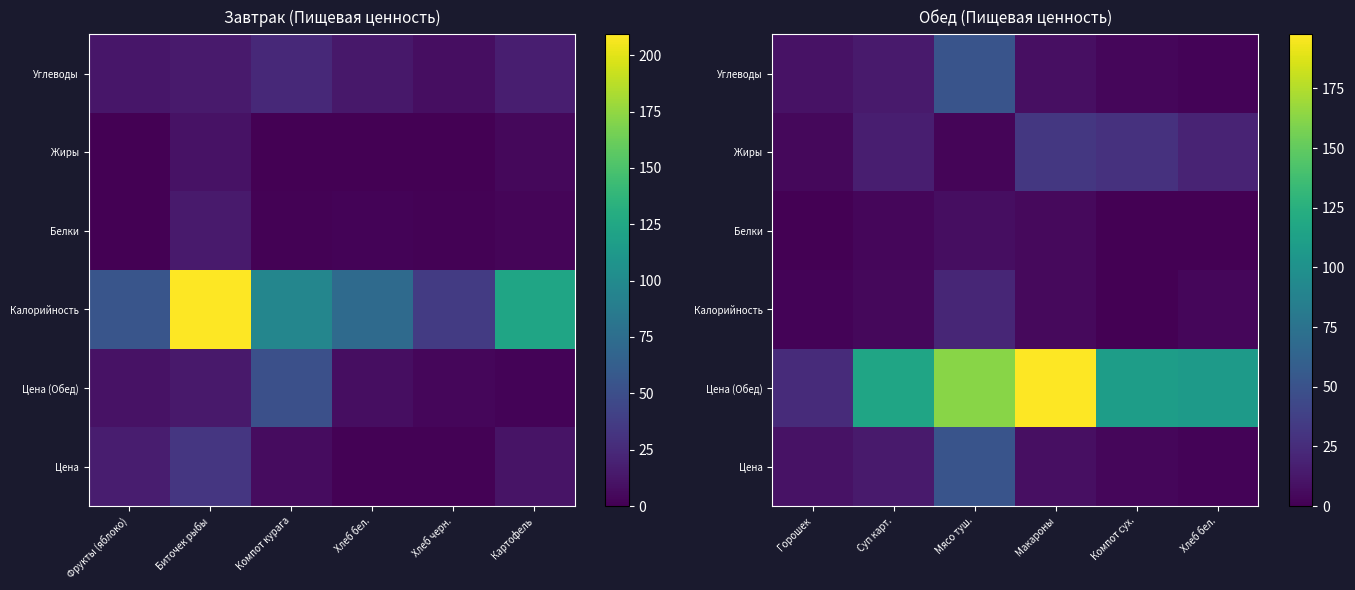

Between Биточек рыбы and Хлеб бел., which is larger?

Биточек рыбы